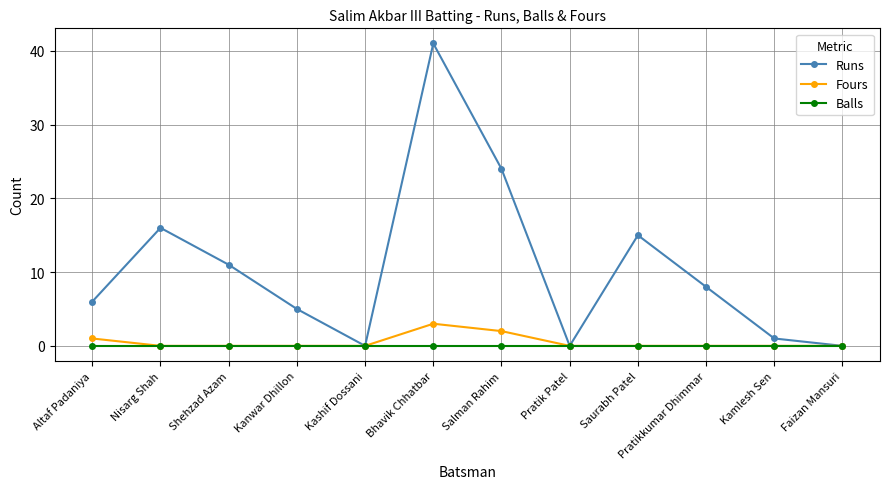

Reading right to left, list all the values displayed in this chart.

Runs: Faizan Mansuri=0	Kamlesh Sen=1	Pratikkumar Dhimmar=8	Saurabh Patel=15	Pratik Patel=0	Salman Rahim=24	Bhavik Chhatbar=41	Kashif Dossani=0	Kanwar Dhillon=5	Shehzad Azam=11	Nisarg Shah=16	Altaf Padaniya=6
Fours: Faizan Mansuri=0	Kamlesh Sen=0	Pratikkumar Dhimmar=0	Saurabh Patel=0	Pratik Patel=0	Salman Rahim=2	Bhavik Chhatbar=3	Kashif Dossani=0	Kanwar Dhillon=0	Shehzad Azam=0	Nisarg Shah=0	Altaf Padaniya=1
Balls: Faizan Mansuri=0	Kamlesh Sen=0	Pratikkumar Dhimmar=0	Saurabh Patel=0	Pratik Patel=0	Salman Rahim=0	Bhavik Chhatbar=0	Kashif Dossani=0	Kanwar Dhillon=0	Shehzad Azam=0	Nisarg Shah=0	Altaf Padaniya=0